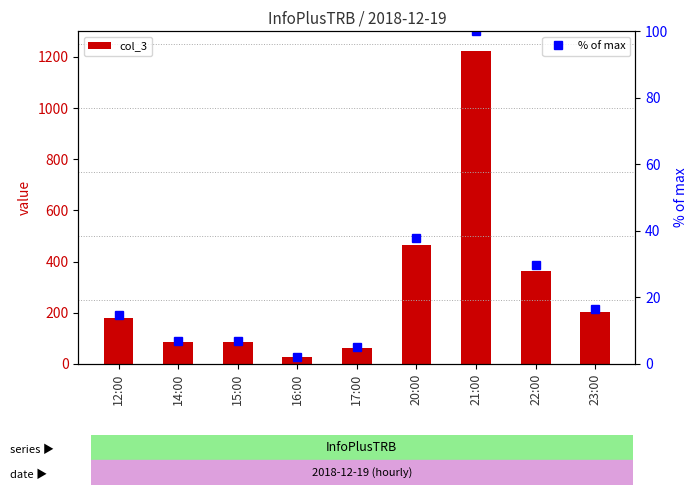

Rank the series by their maximum value, from highest to lowest.

col_3, % of max